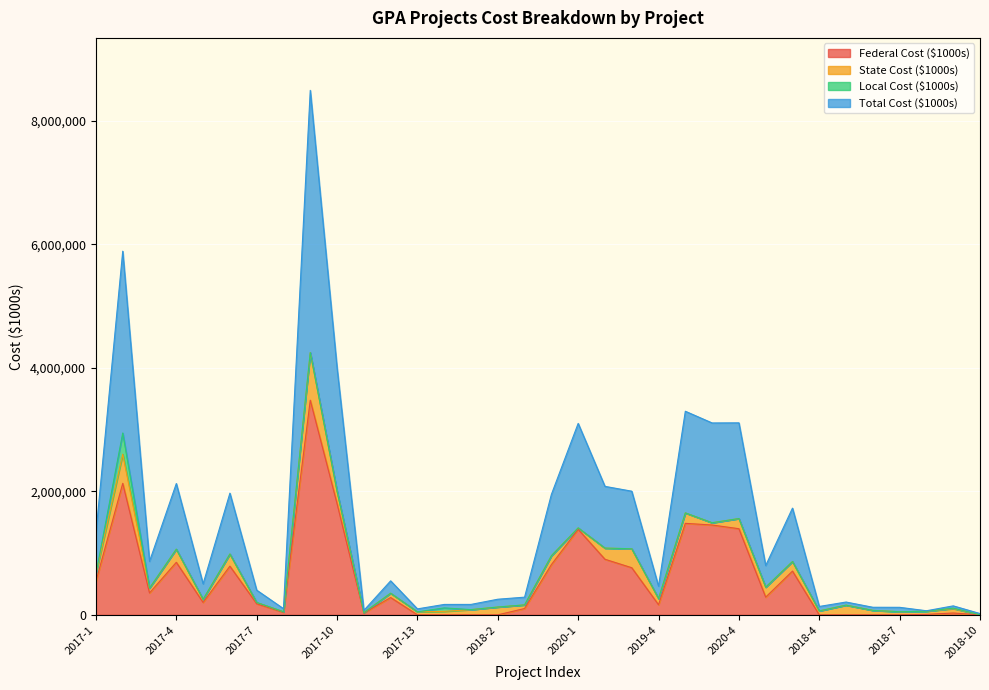

How many data points in Federal Cost ($1000s) are above 280000?

16